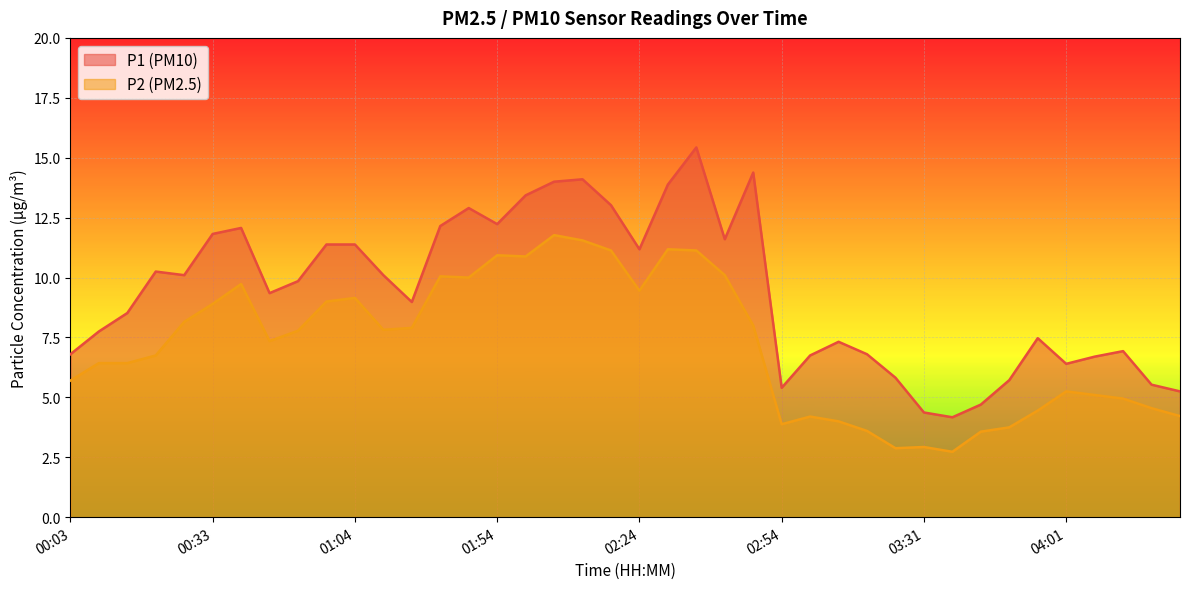

Reading left to right, transcribe all the data shown in this chart.

P1: 6.8	7.8	8.5	10.2	10.1	11.8	12.1	9.3	9.8	11.4	11.4	10.1	9.0	12.2	12.9	12.2	13.4	14.0	14.1	13.0	11.2	13.9	15.4	11.6	14.4	5.4	6.8	7.3	6.8	5.8	4.4	4.2	4.7	5.7	7.5	6.4	6.7	6.9	5.5	5.2
P2: 5.7	6.4	6.4	6.8	8.2	8.9	9.7	7.3	7.8	9.0	9.2	7.8	7.9	10.1	10.0	10.9	10.9	11.8	11.6	11.1	9.4	11.2	11.1	10.1	8.0	3.9	4.2	4.0	3.6	2.9	2.9	2.7	3.6	3.8	4.5	5.2	5.1	5.0	4.5	4.2